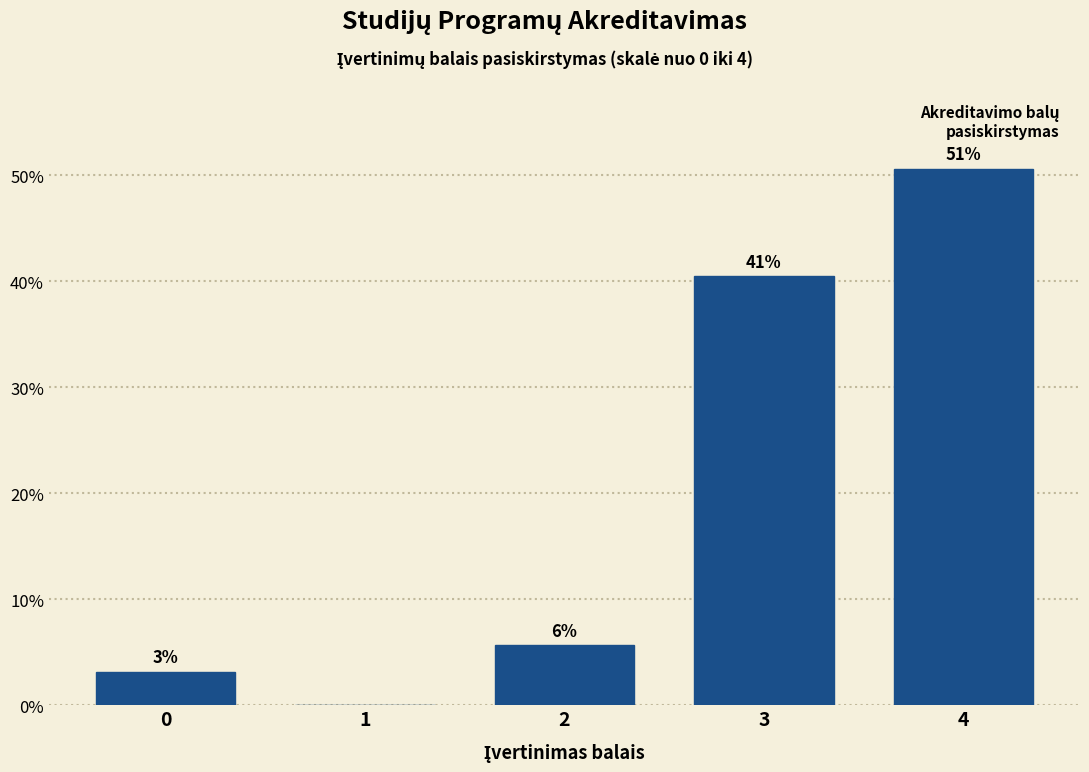

Are the bars horizontal?

No